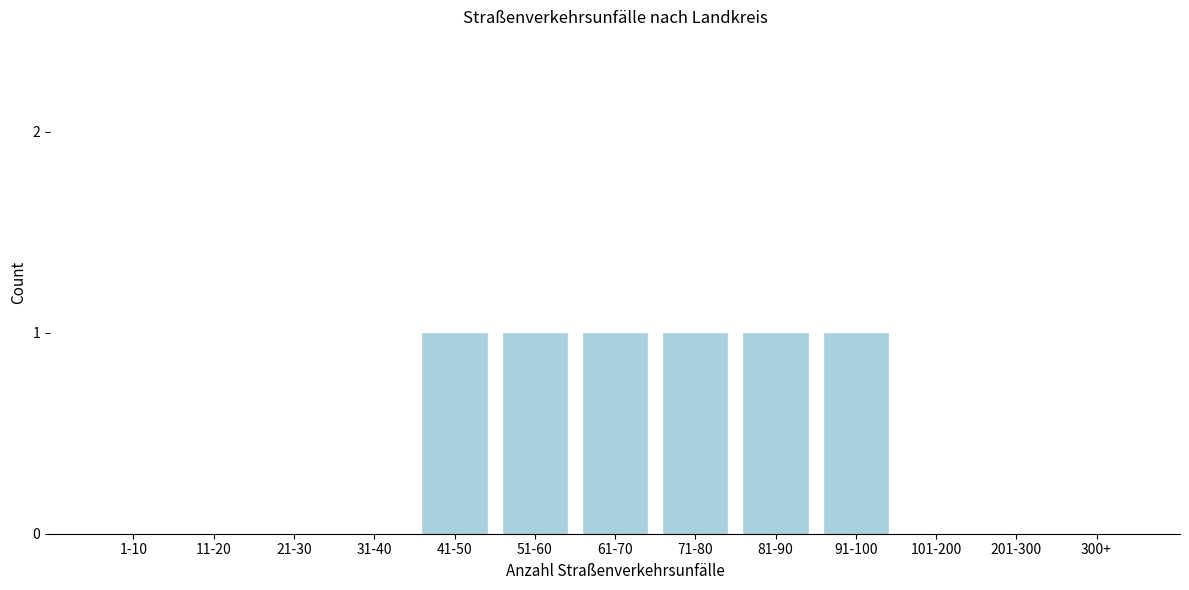

Reading left to right, transcribe all the data shown in this chart.

1-10=0	11-20=0	21-30=0	31-40=0	41-50=1	51-60=1	61-70=1	71-80=1	81-90=1	91-100=1	101-200=0	201-300=0	300+=0